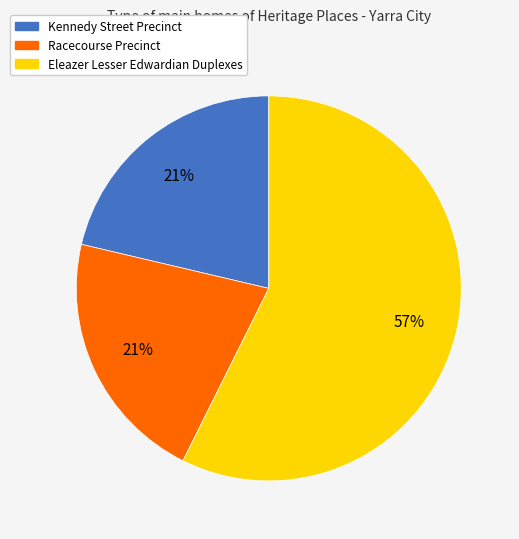

To the nearest percent, what is the difference between the largest and smallest slice percentages?

36%